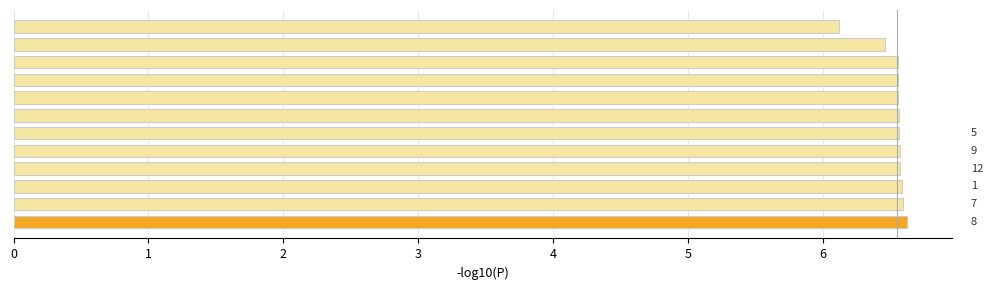

Count the values in the range 6 to 7.

12